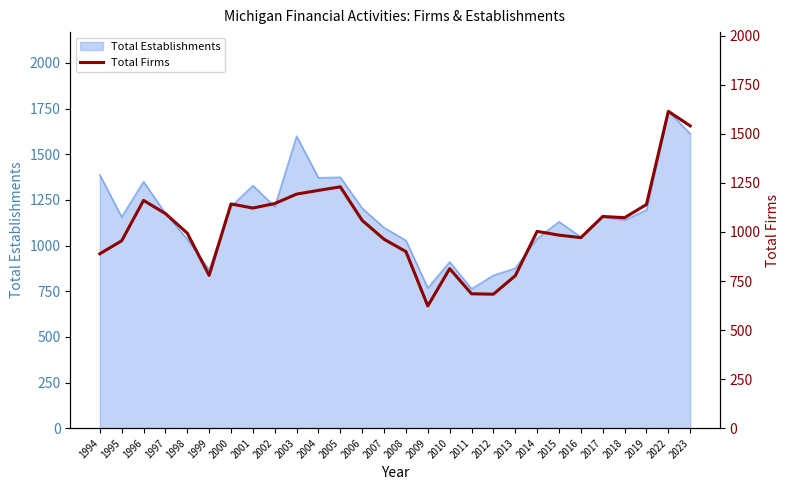

The value at 2004 is 1212. True or false?

True